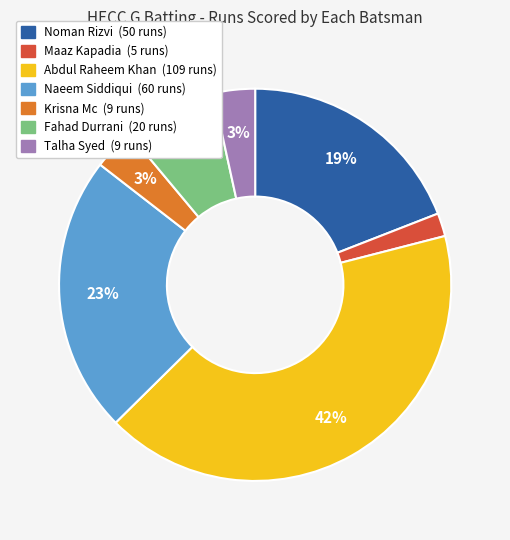

Which has a higher value, Noman Rizvi or Maaz Kapadia?

Noman Rizvi